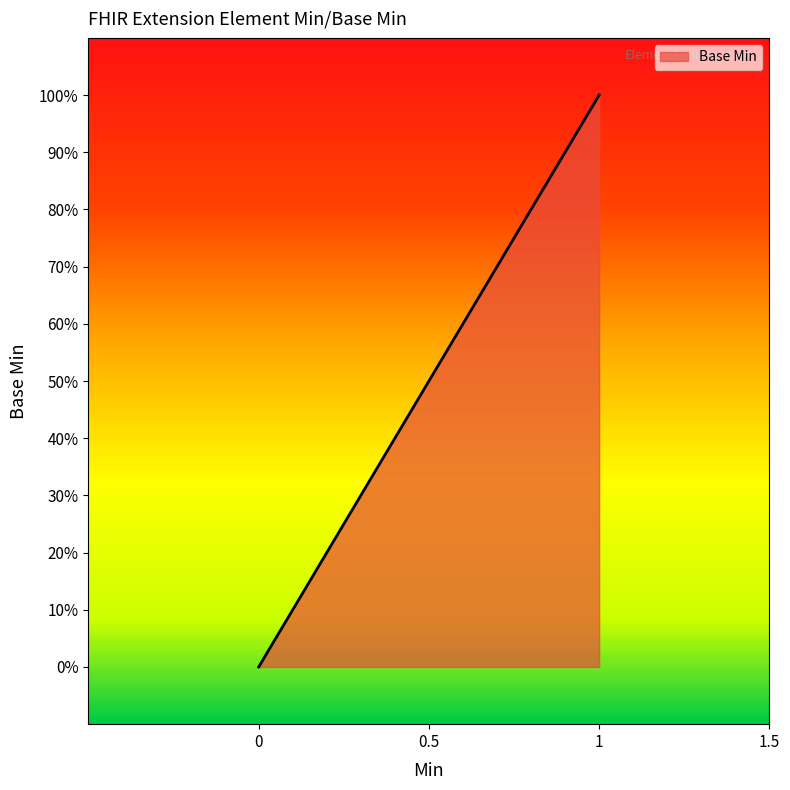

Reading left to right, transcribe all the data shown in this chart.

0	0	0	1	1